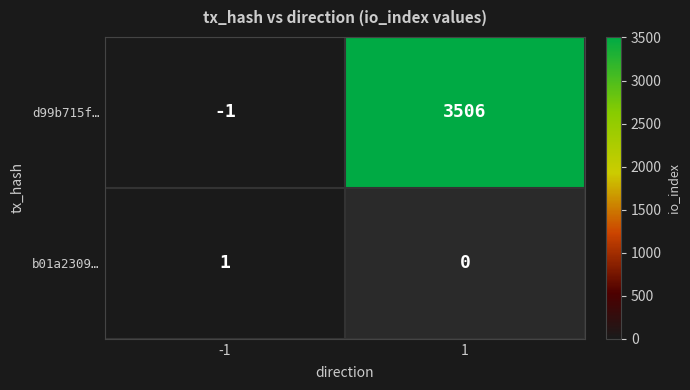

Rank the series by their maximum value, from highest to lowest.

d99b715f…, b01a2309…